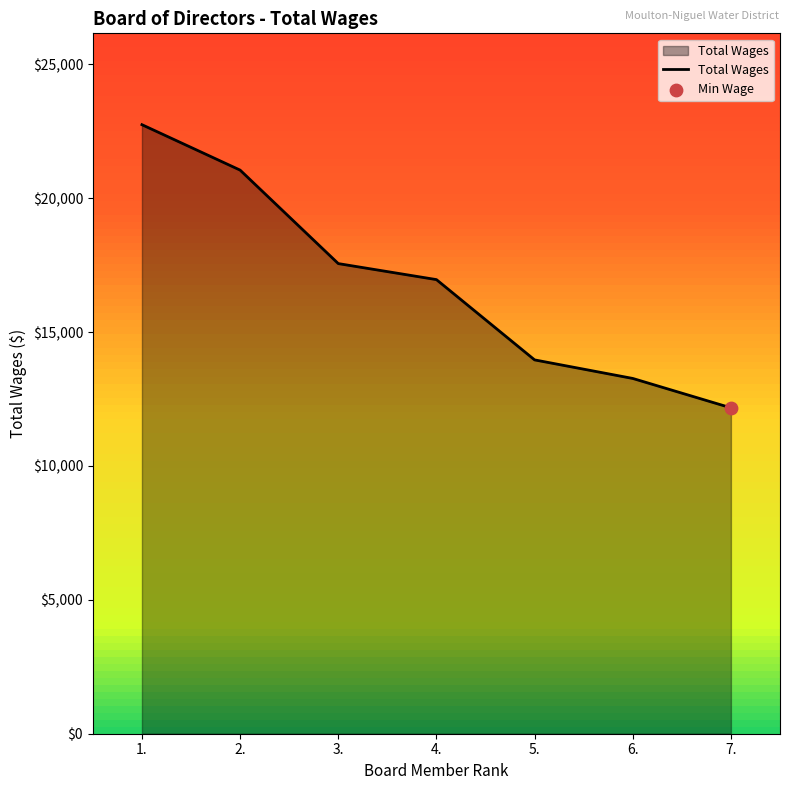

Between 1. and 6., which is larger?

1.